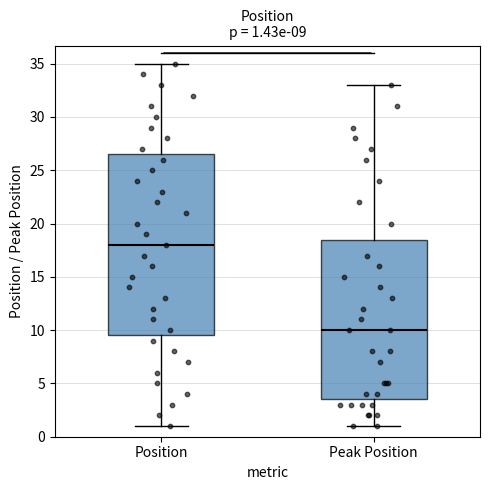

Which box has the lowest median line?

Peak Position